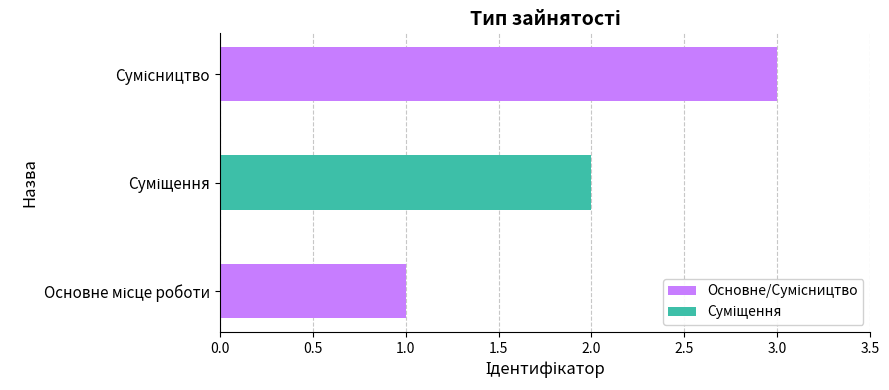

Read the value at Основне місце роботи.

1